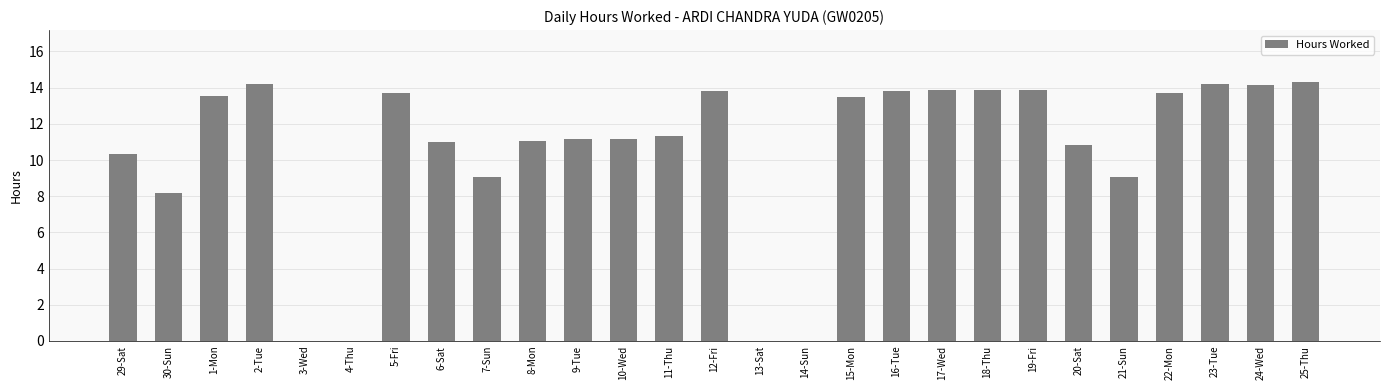

What is the greatest value displayed?

14.3